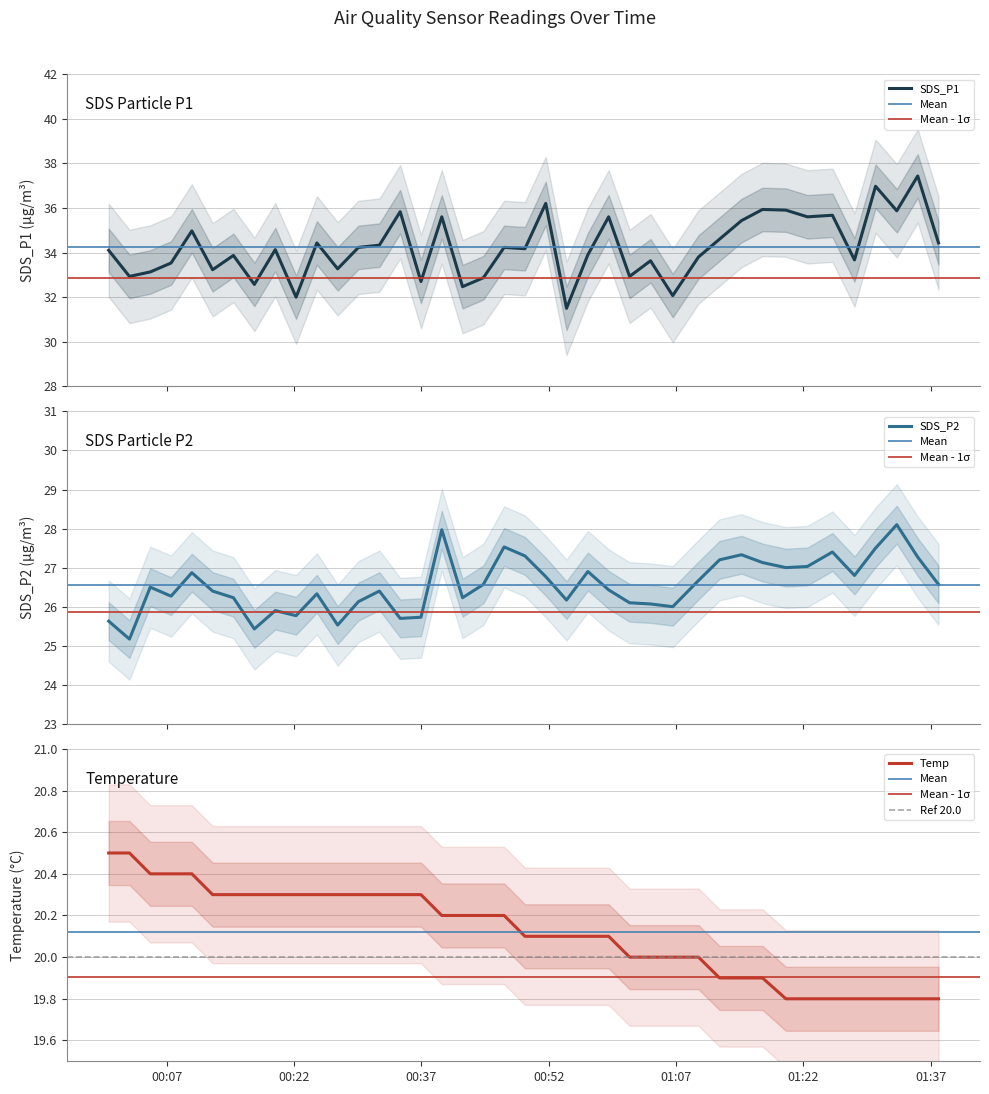

How many series are shown in this chart?

3